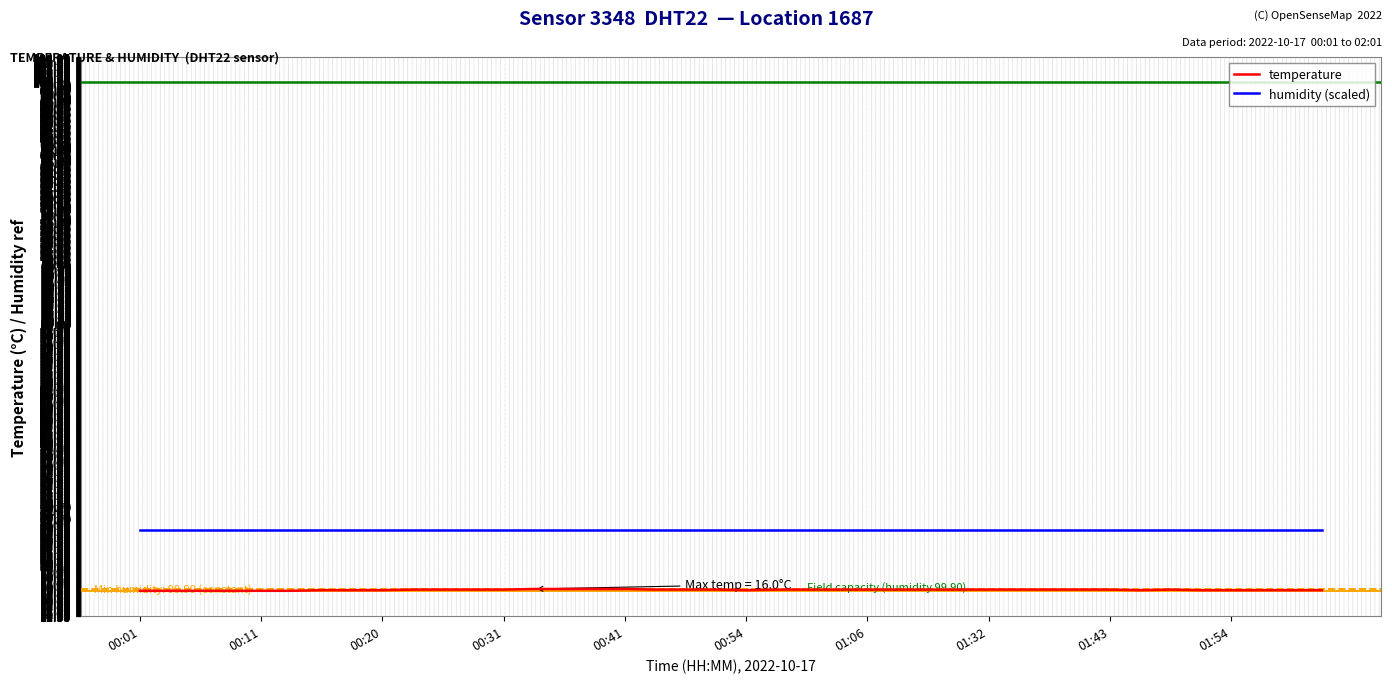

True or false: temperature and humidity (scaled) intersect in this chart.

False